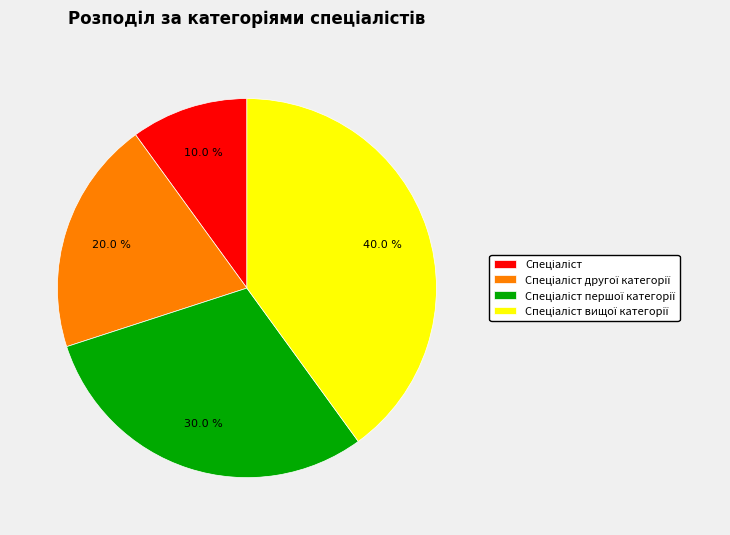

Does any single category account for the majority?

No